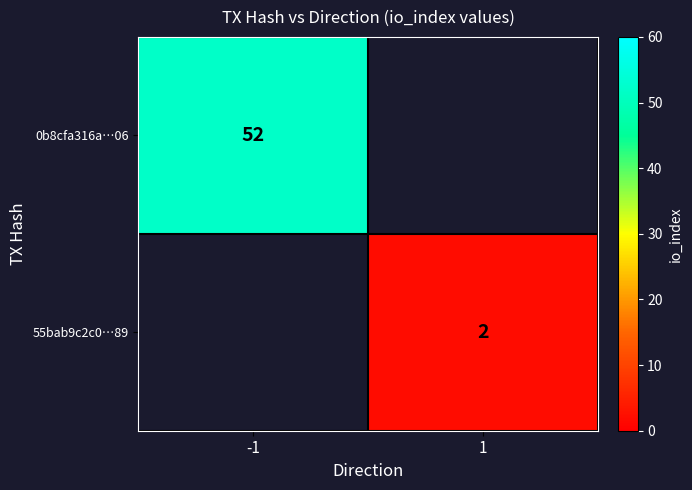

Which category has the lowest value across all series?

1